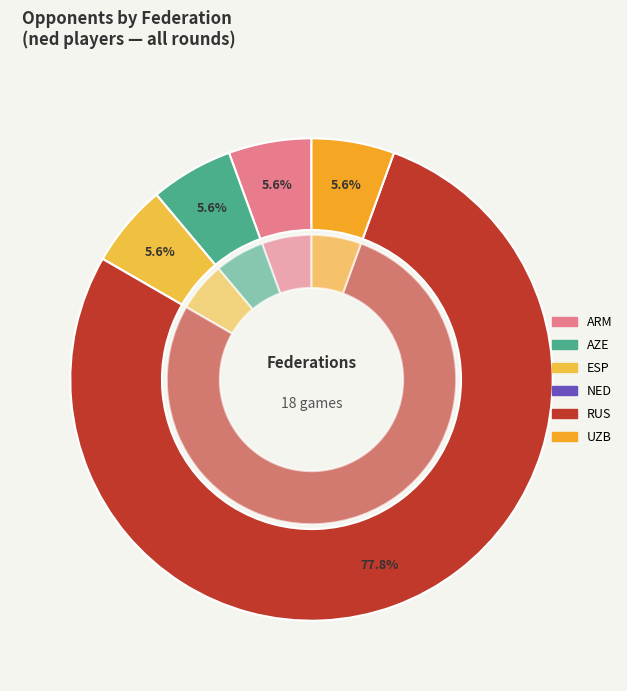

Combined, do NED and ESP account for over 50%?

No